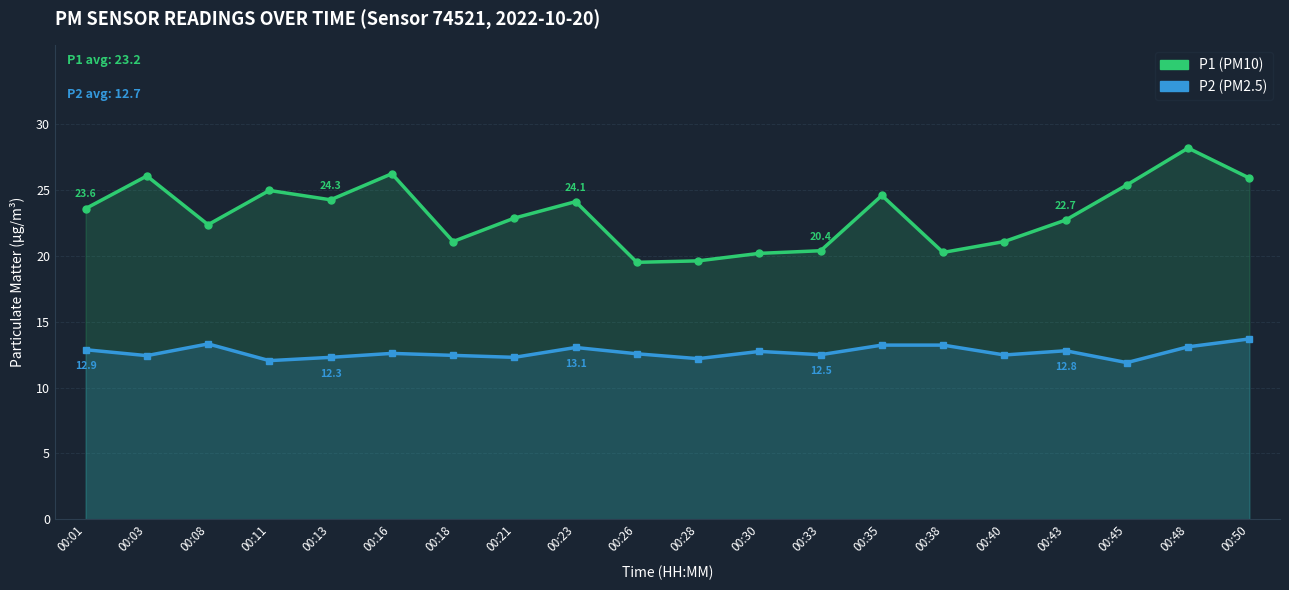

Reading left to right, transcribe all the data shown in this chart.

P1 (PM10): 23.6	26.1	22.4	25.0	24.3	26.2	21.1	22.9	24.1	19.5	19.6	20.2	20.4	24.6	20.3	21.1	22.7	25.4	28.2	25.9
P2 (PM2.5): 12.9	12.4	13.3	12.1	12.3	12.6	12.4	12.3	13.1	12.6	12.2	12.8	12.5	13.2	13.2	12.5	12.8	11.9	13.1	13.7